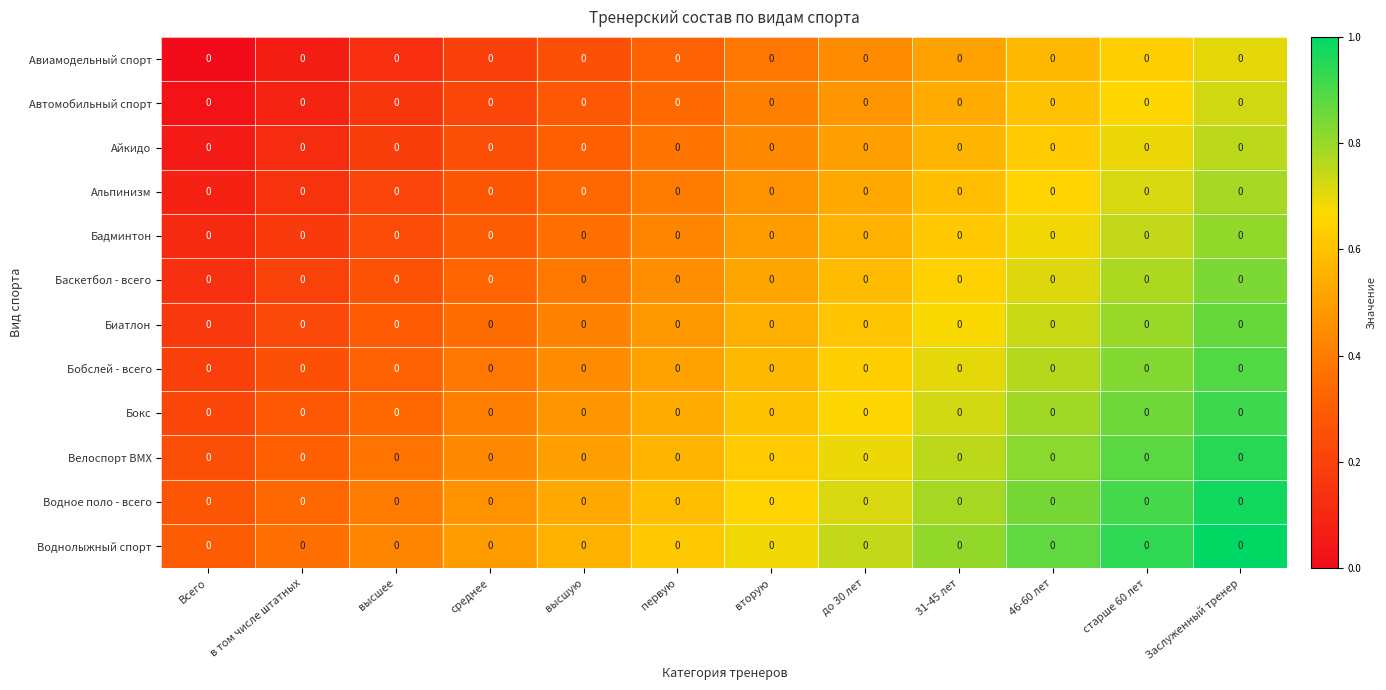

Reading left to right, what are all the values shown in this chart?

Авиамодельный спорт: Всего=0.0	в том числе штатных=0.0	высшее=0.0	среднее=0.0	высшую=0.0	первую=0.0	вторую=0.0	до 30 лет=0.0	31-45 лет=0.0	46-60 лет=0.0	старше 60 лет=0.0	Заслуженный тренер=0.0
Автомобильный спорт: Всего=0.0	в том числе штатных=0.0	высшее=0.0	среднее=0.0	высшую=0.0	первую=0.0	вторую=0.0	до 30 лет=0.0	31-45 лет=0.0	46-60 лет=0.0	старше 60 лет=0.0	Заслуженный тренер=0.0
Айкидо: Всего=0.0	в том числе штатных=0.0	высшее=0.0	среднее=0.0	высшую=0.0	первую=0.0	вторую=0.0	до 30 лет=0.0	31-45 лет=0.0	46-60 лет=0.0	старше 60 лет=0.0	Заслуженный тренер=0.0
Альпинизм: Всего=0.0	в том числе штатных=0.0	высшее=0.0	среднее=0.0	высшую=0.0	первую=0.0	вторую=0.0	до 30 лет=0.0	31-45 лет=0.0	46-60 лет=0.0	старше 60 лет=0.0	Заслуженный тренер=0.0
Бадминтон: Всего=0.0	в том числе штатных=0.0	высшее=0.0	среднее=0.0	высшую=0.0	первую=0.0	вторую=0.0	до 30 лет=0.0	31-45 лет=0.0	46-60 лет=0.0	старше 60 лет=0.0	Заслуженный тренер=0.0
Баскетбол - всего: Всего=0.0	в том числе штатных=0.0	высшее=0.0	среднее=0.0	высшую=0.0	первую=0.0	вторую=0.0	до 30 лет=0.0	31-45 лет=0.0	46-60 лет=0.0	старше 60 лет=0.0	Заслуженный тренер=0.0
Биатлон: Всего=0.0	в том числе штатных=0.0	высшее=0.0	среднее=0.0	высшую=0.0	первую=0.0	вторую=0.0	до 30 лет=0.0	31-45 лет=0.0	46-60 лет=0.0	старше 60 лет=0.0	Заслуженный тренер=0.0
Бобслей - всего: Всего=0.0	в том числе штатных=0.0	высшее=0.0	среднее=0.0	высшую=0.0	первую=0.0	вторую=0.0	до 30 лет=0.0	31-45 лет=0.0	46-60 лет=0.0	старше 60 лет=0.0	Заслуженный тренер=0.0
Бокс: Всего=0.0	в том числе штатных=0.0	высшее=0.0	среднее=0.0	высшую=0.0	первую=0.0	вторую=0.0	до 30 лет=0.0	31-45 лет=0.0	46-60 лет=0.0	старше 60 лет=0.0	Заслуженный тренер=0.0
Велоспорт ВМХ: Всего=0.0	в том числе штатных=0.0	высшее=0.0	среднее=0.0	высшую=0.0	первую=0.0	вторую=0.0	до 30 лет=0.0	31-45 лет=0.0	46-60 лет=0.0	старше 60 лет=0.0	Заслуженный тренер=0.0
Водное поло - всего: Всего=0.0	в том числе штатных=0.0	высшее=0.0	среднее=0.0	высшую=0.0	первую=0.0	вторую=0.0	до 30 лет=0.0	31-45 лет=0.0	46-60 лет=0.0	старше 60 лет=0.0	Заслуженный тренер=0.0
Воднолыжный спорт: Всего=0.0	в том числе штатных=0.0	высшее=0.0	среднее=0.0	высшую=0.0	первую=0.0	вторую=0.0	до 30 лет=0.0	31-45 лет=0.0	46-60 лет=0.0	старше 60 лет=0.0	Заслуженный тренер=0.0